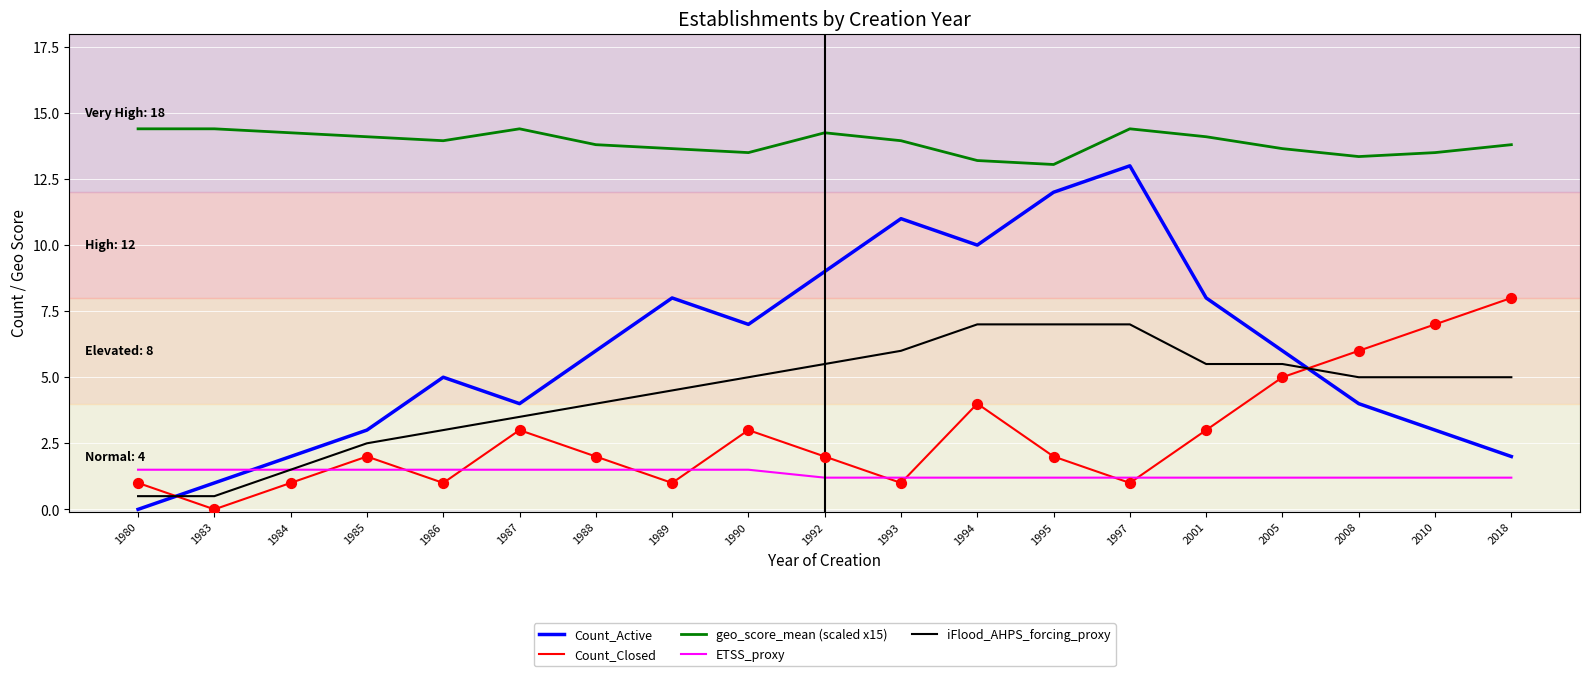

What is the total value across all series at 1994?

35.4